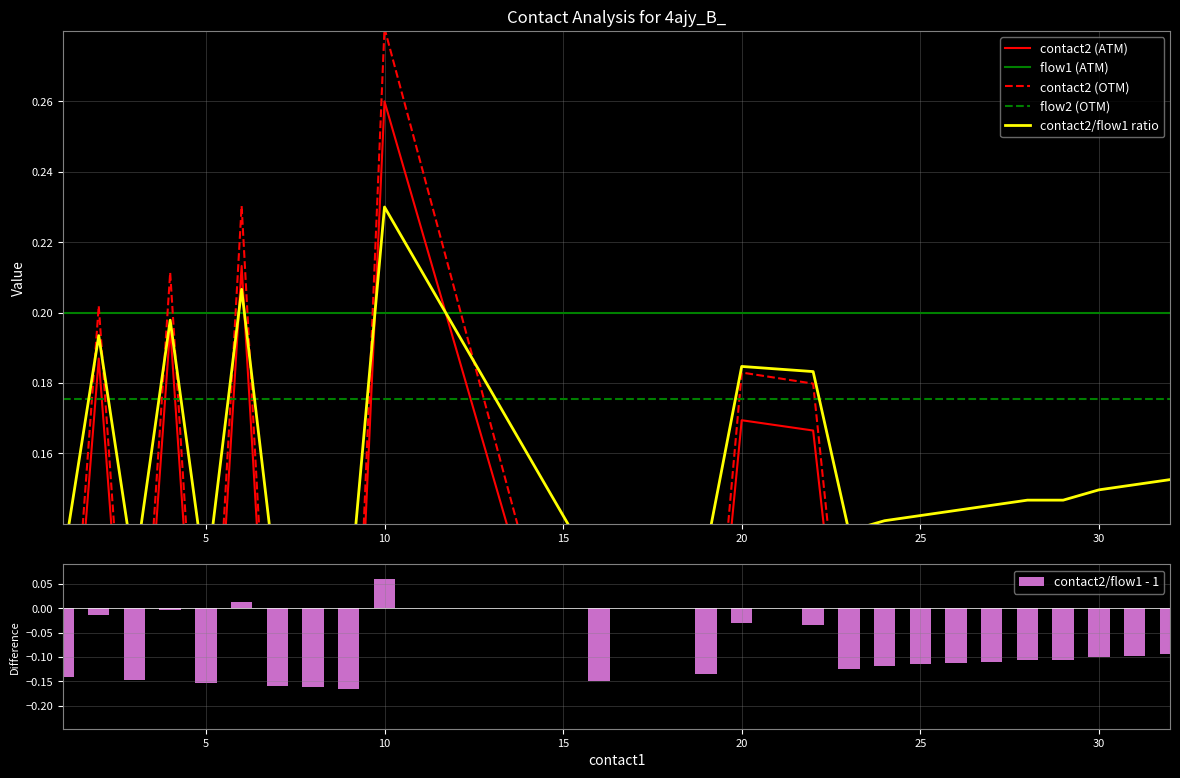

True or false: flow2 (OTM) and flow1 (ATM) cross at least once.

False